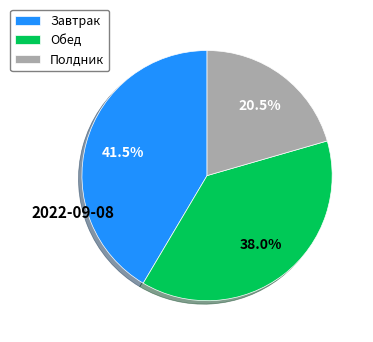

To the nearest percent, what is the difference between the Полдник and Завтрак slice percentages?

21%